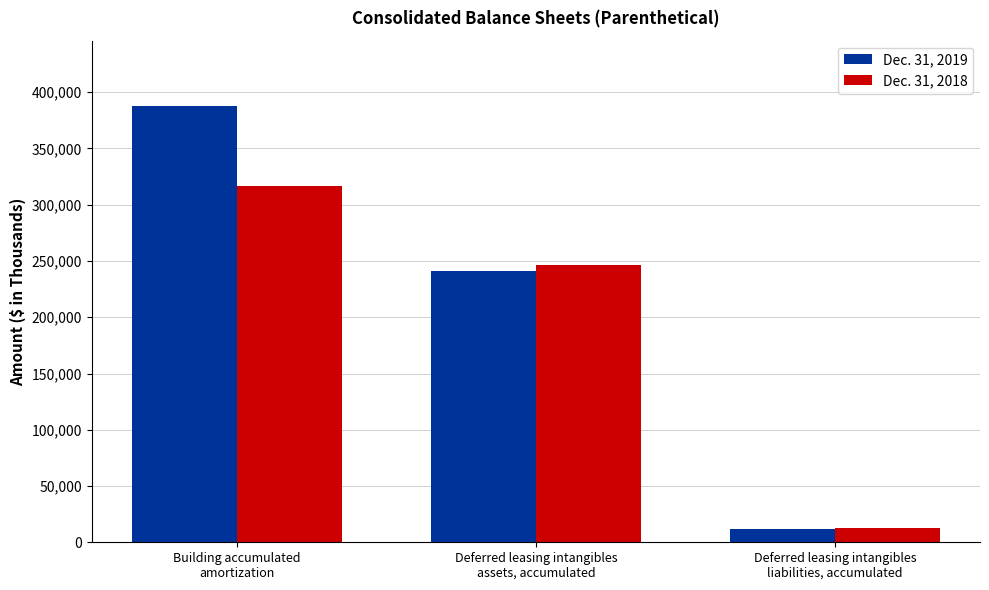

Which series has the widest spread of values?

Dec. 31, 2019